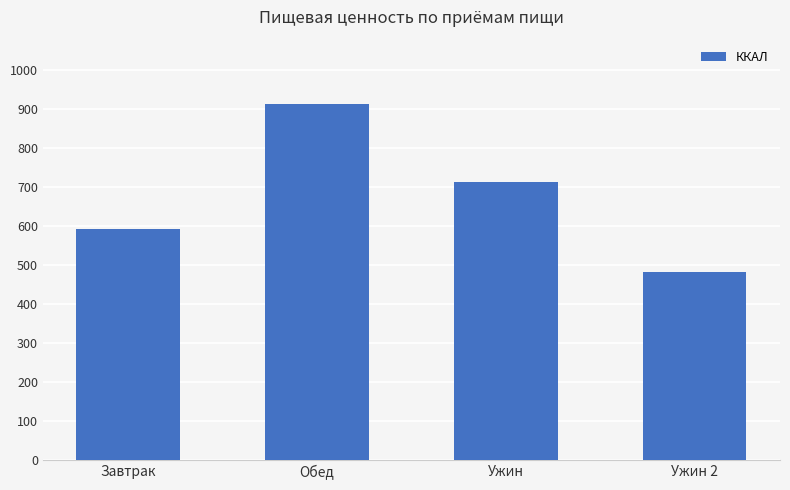

Where is the data nearest to the value 698?

Ужин